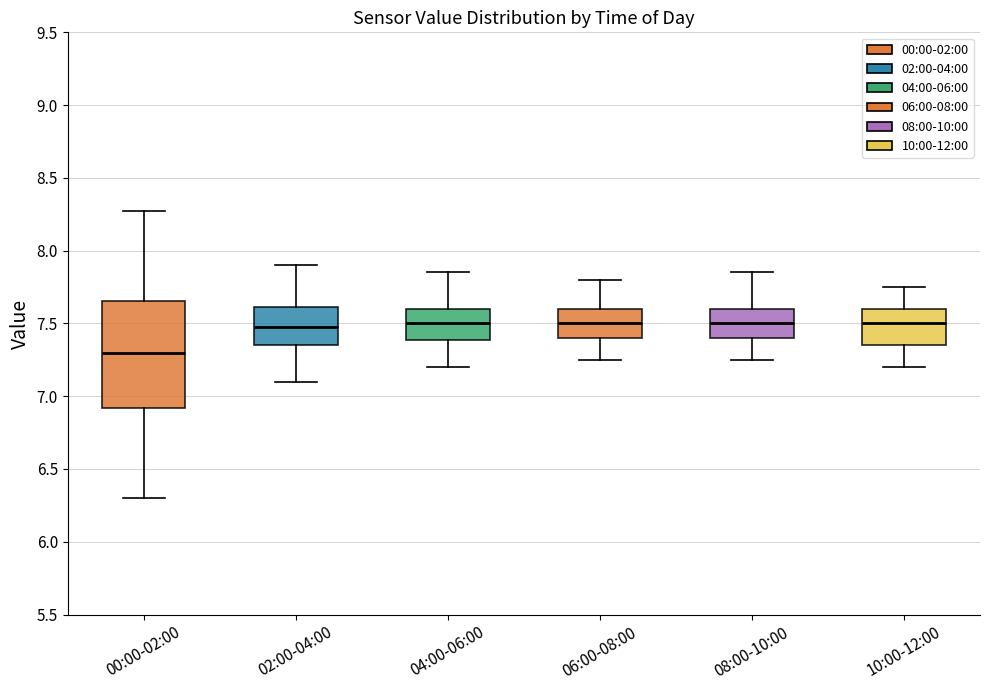

Which box is the tallest, from its lower edge to its upper edge?

00:00-02:00